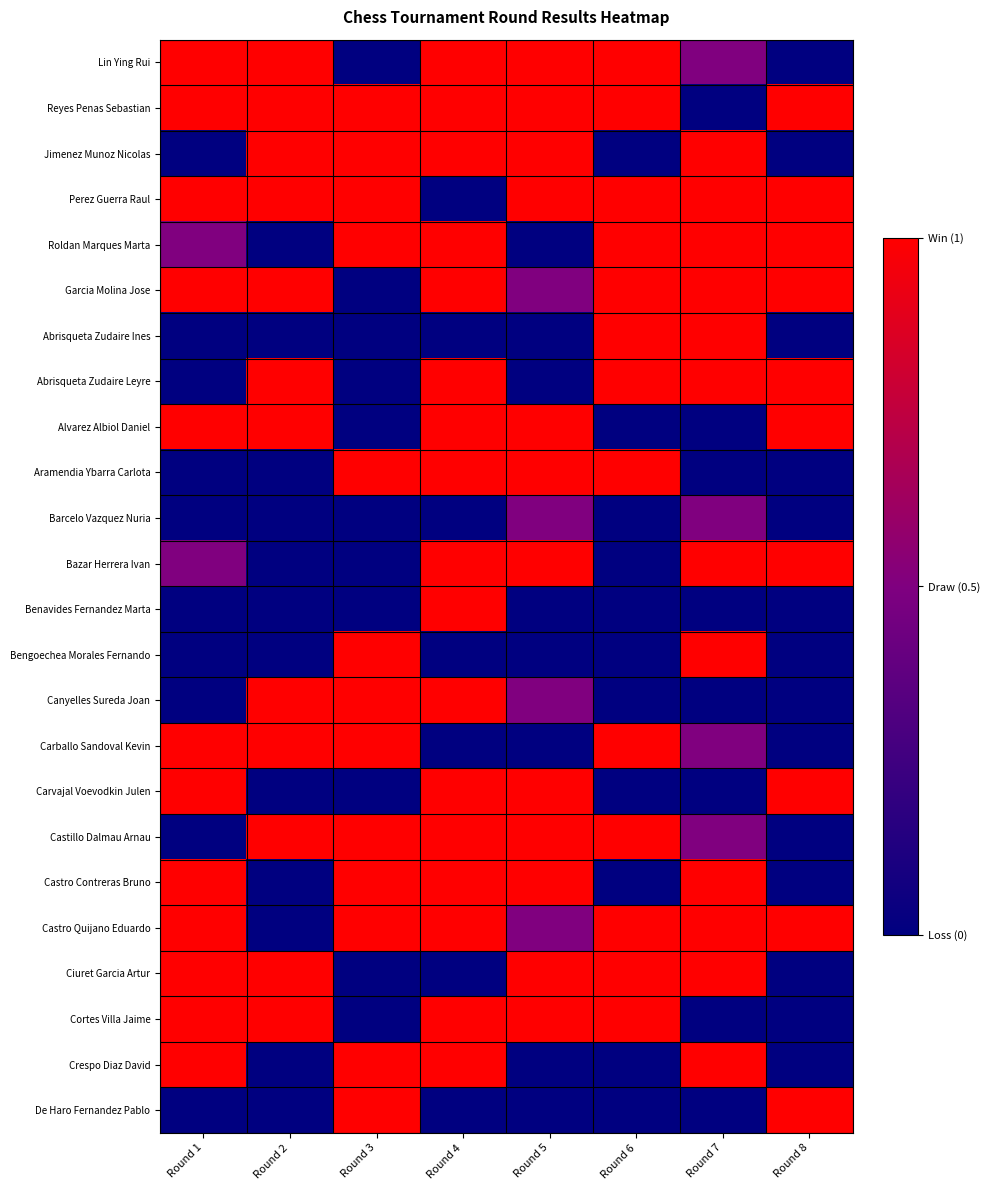

At how many categories does at least one series exceed 0?

8